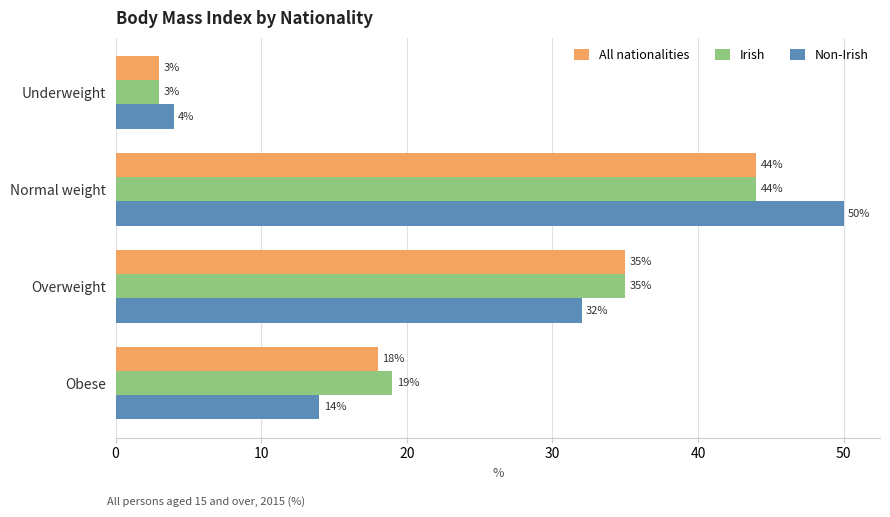

What is the maximum value shown in the chart?

50